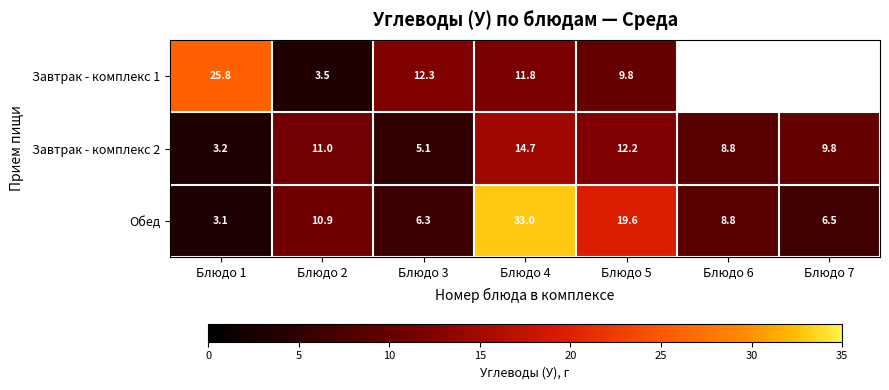

What is the total value across all series at Блюдо 3?

23.7